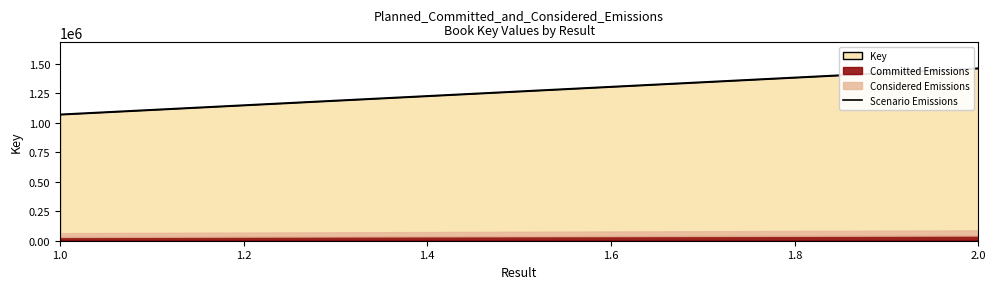

At which label is the value closest to 1265743?

1.0